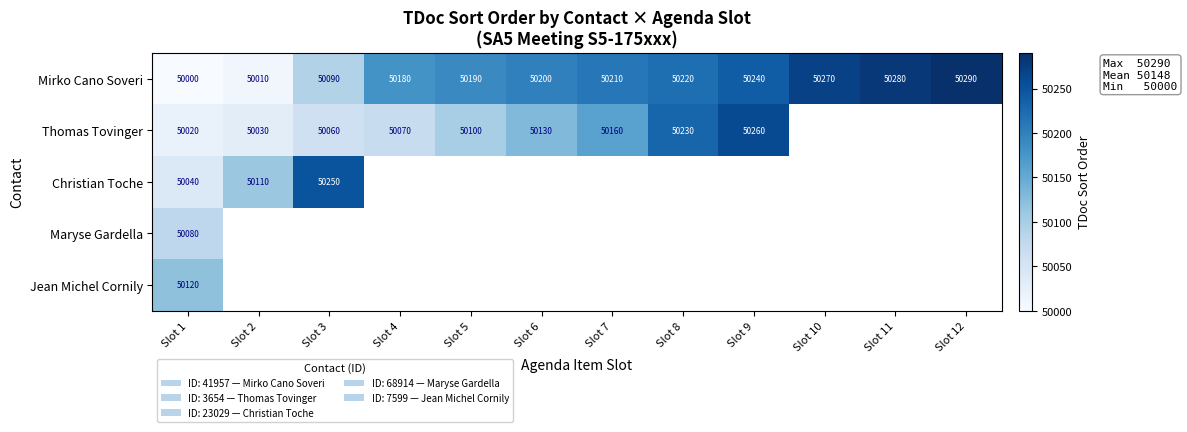

What is the difference between the Mirko Cano Soveri values at Slot 5 and Slot 4?

10